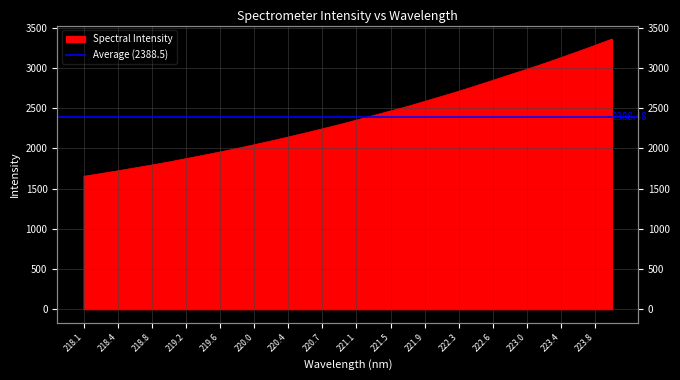

How many values are below 2352?

16